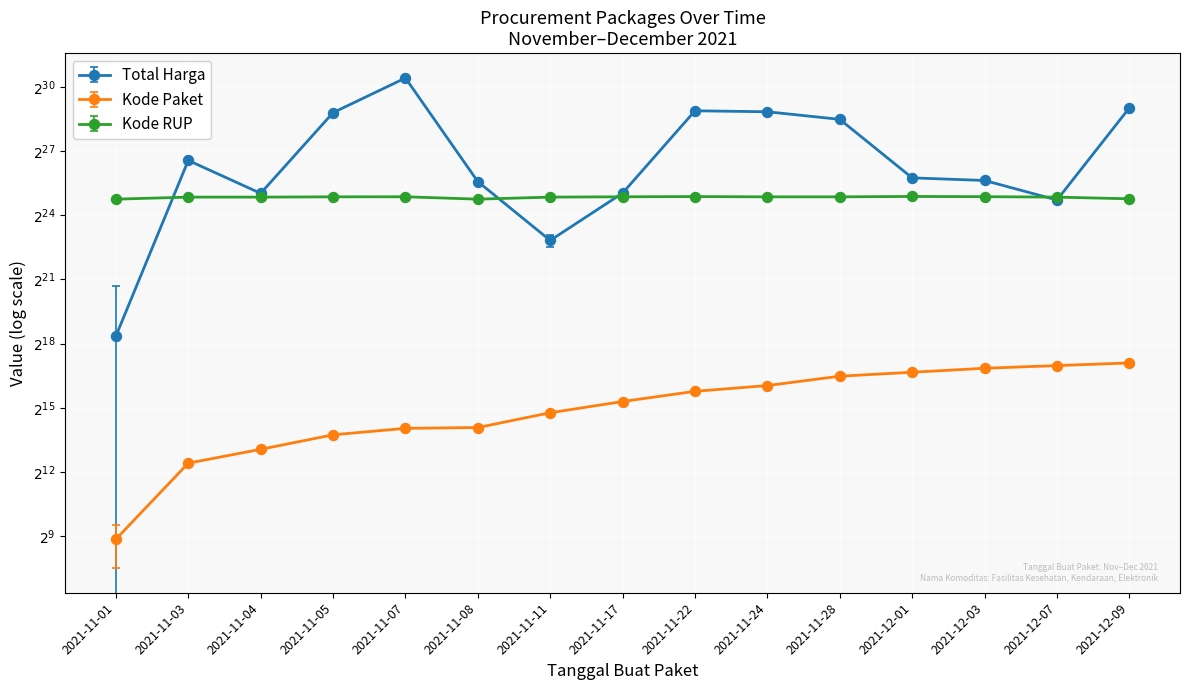

True or false: Kode Paket and Total Harga intersect in this chart.

False